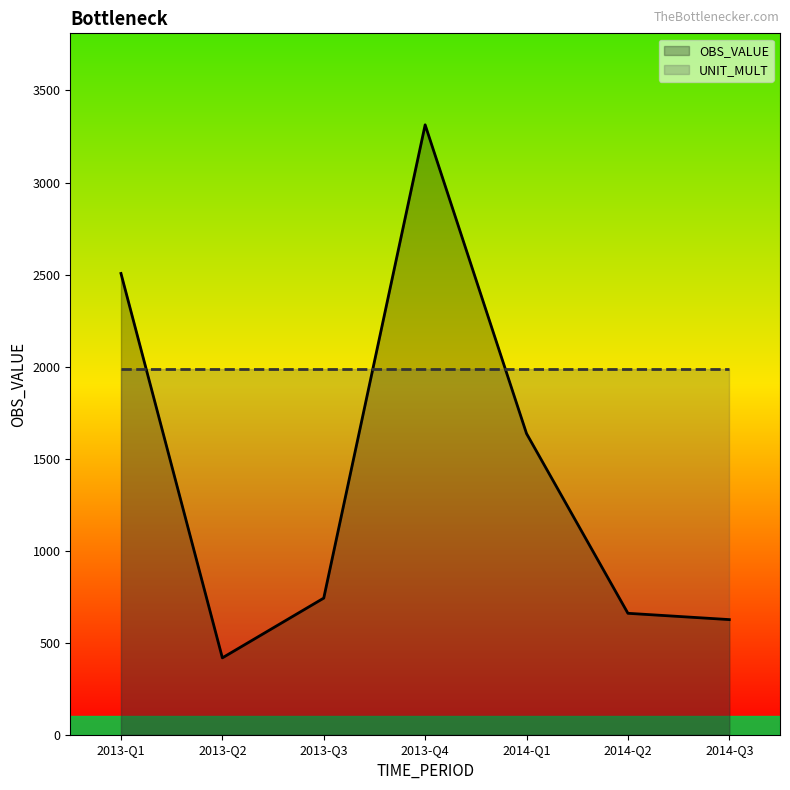

The OBS_VALUE series shows 248.6 at 2013-Q3. True or false?

False